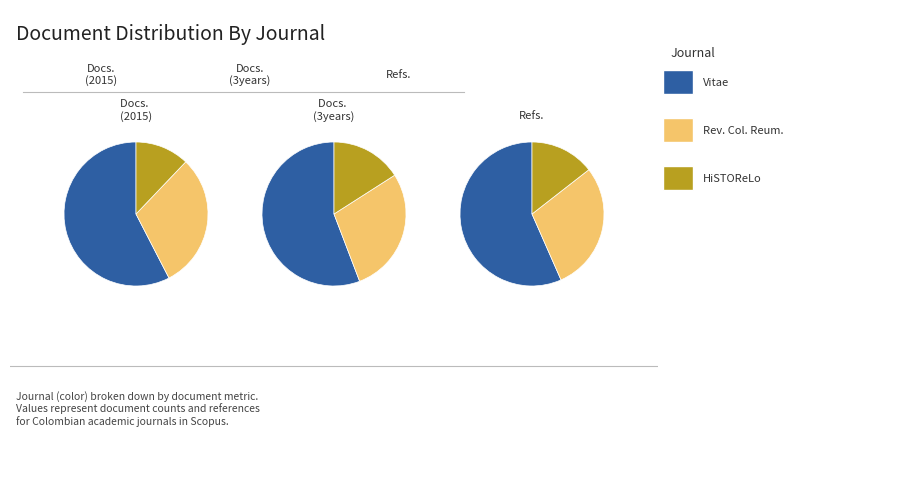

Which category has the smallest portion of the pie?

HiSTOReLo